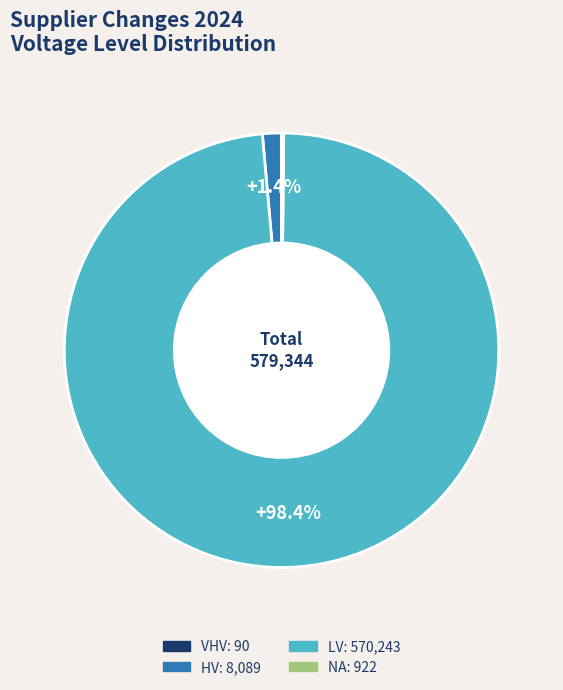

What percentage is NOT represented by HV?

98.6%